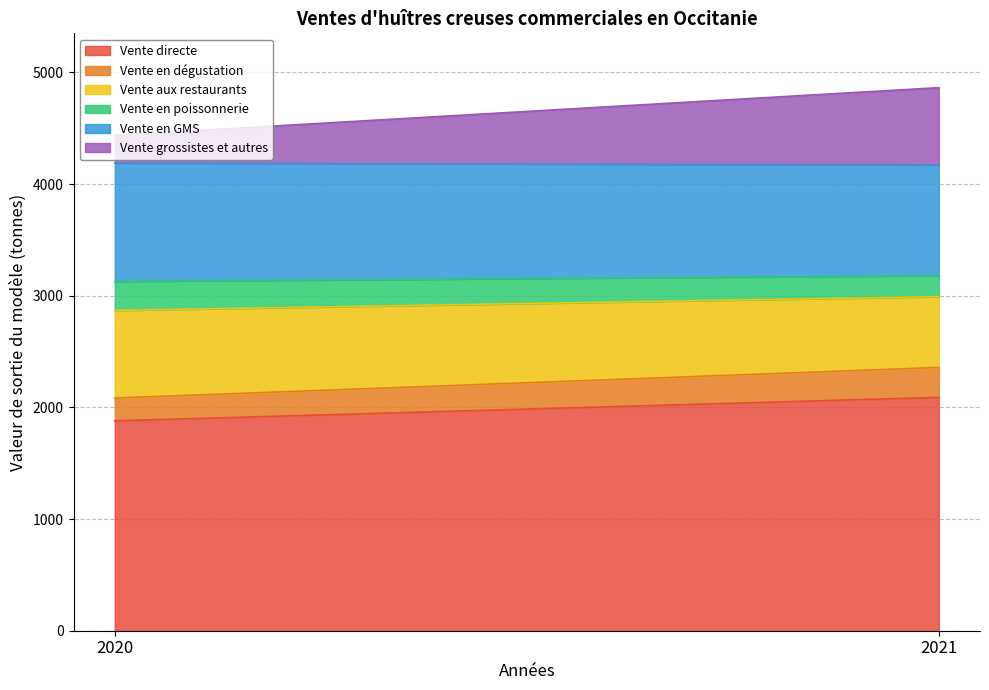

The value of Vente directe at 2021 is 2090. True or false?

True